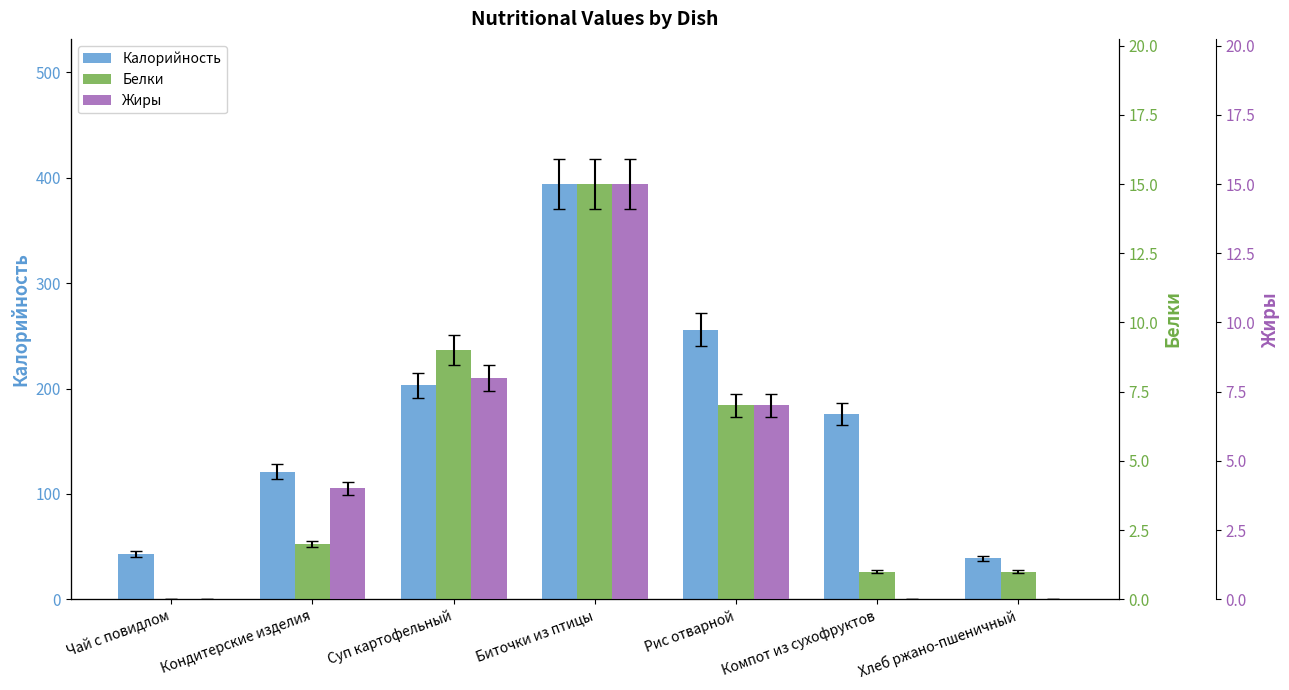

At which label is Калорийность closest to 216?

Суп картофельный